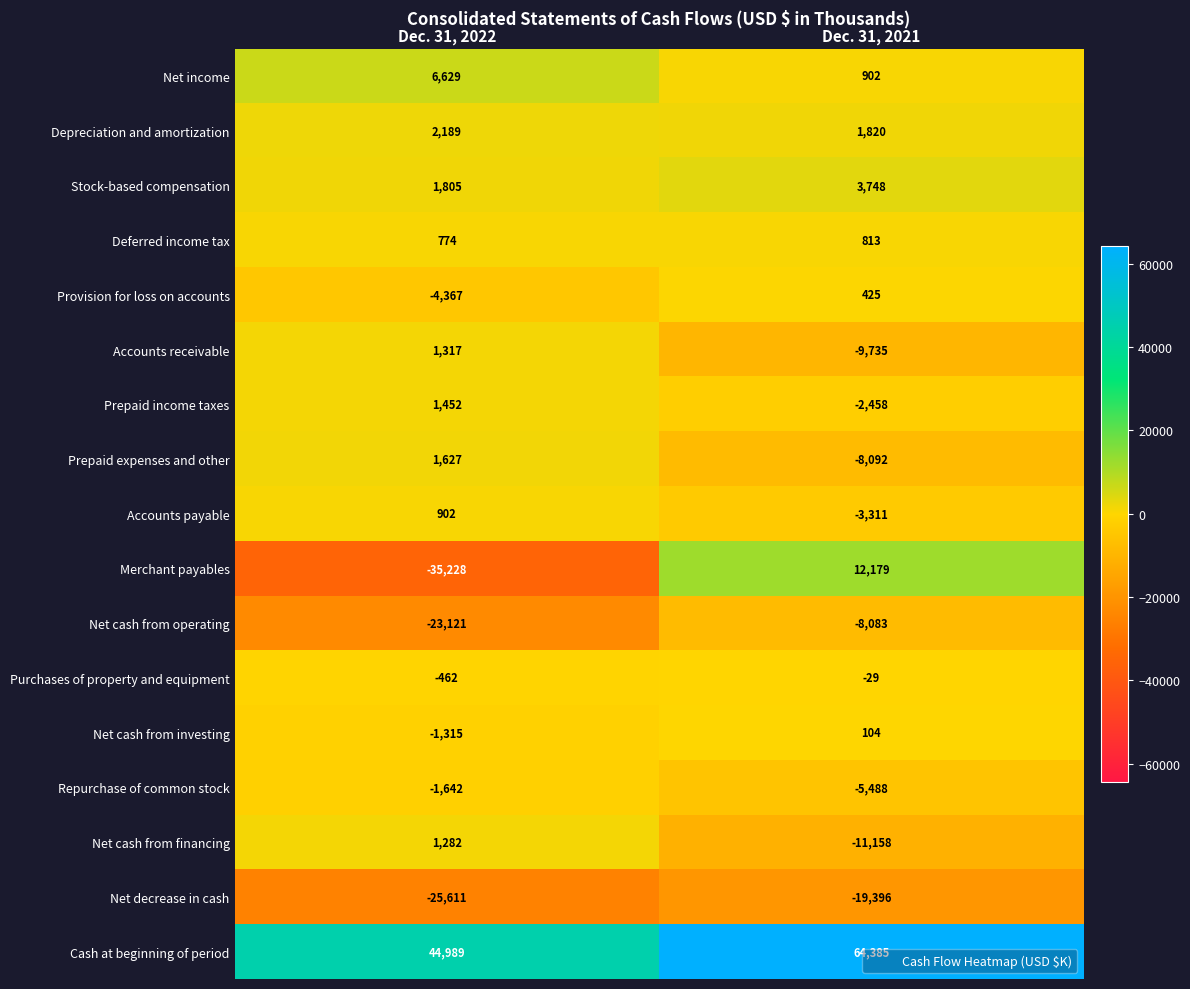

What is the difference between the maximum and minimum values in the Purchases of property and equipment series?

433